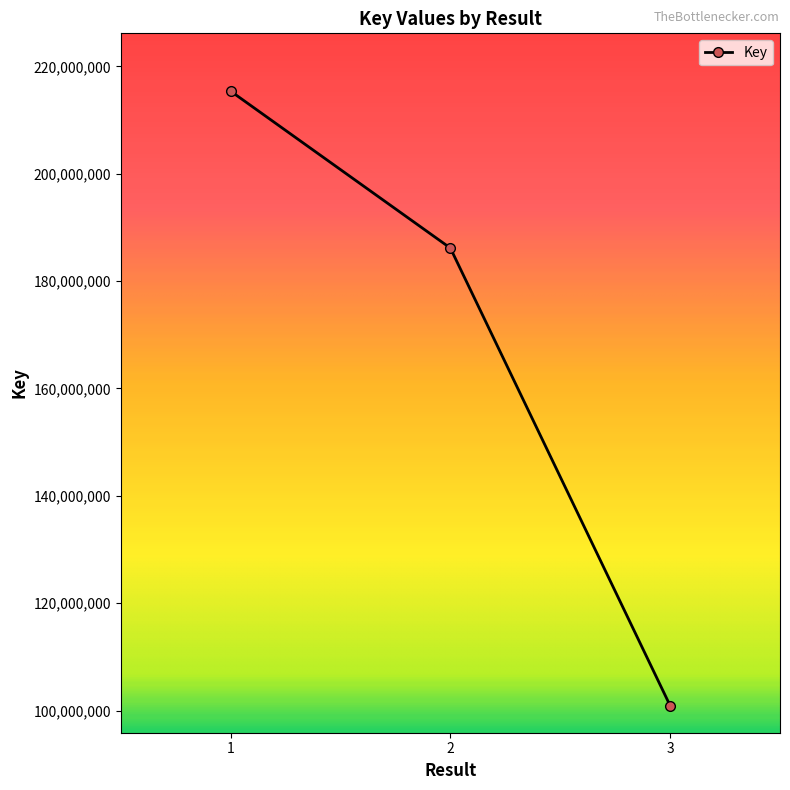

Which has a higher value, 2 or 3?

2